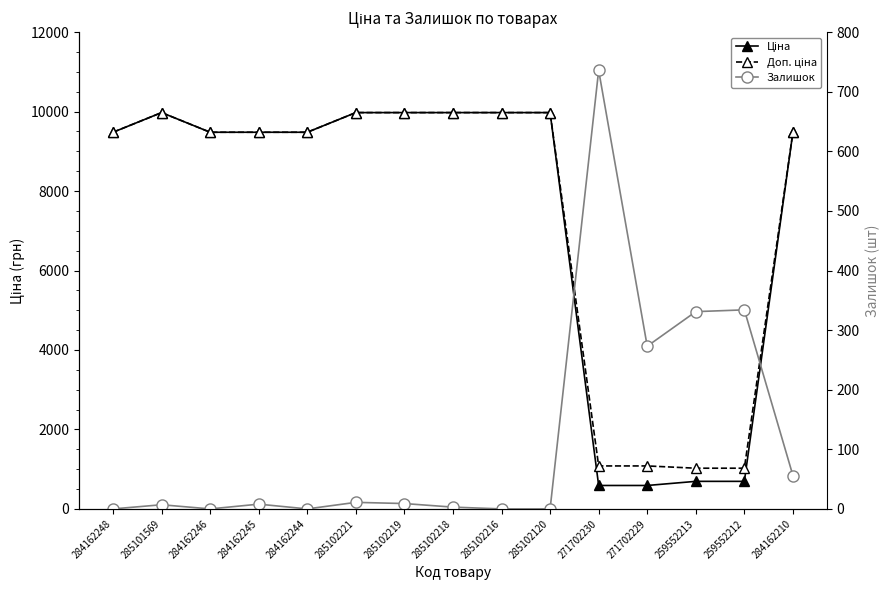

The Залишок series shows 4.0 at 285102219. True or false?

False